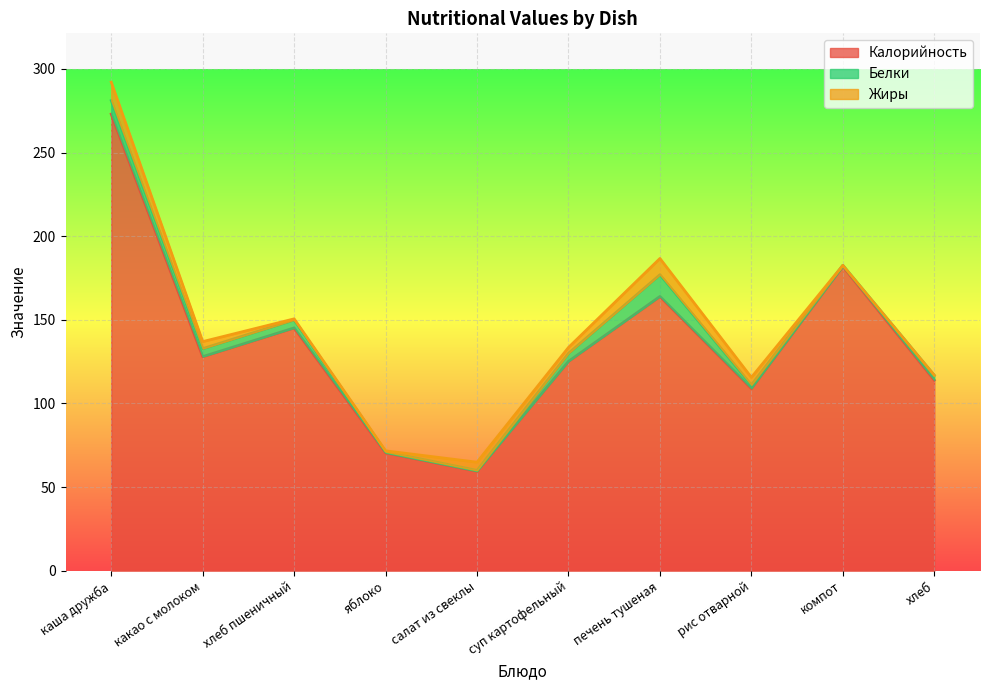

What is the label of the 10th point from the left?

хлеб